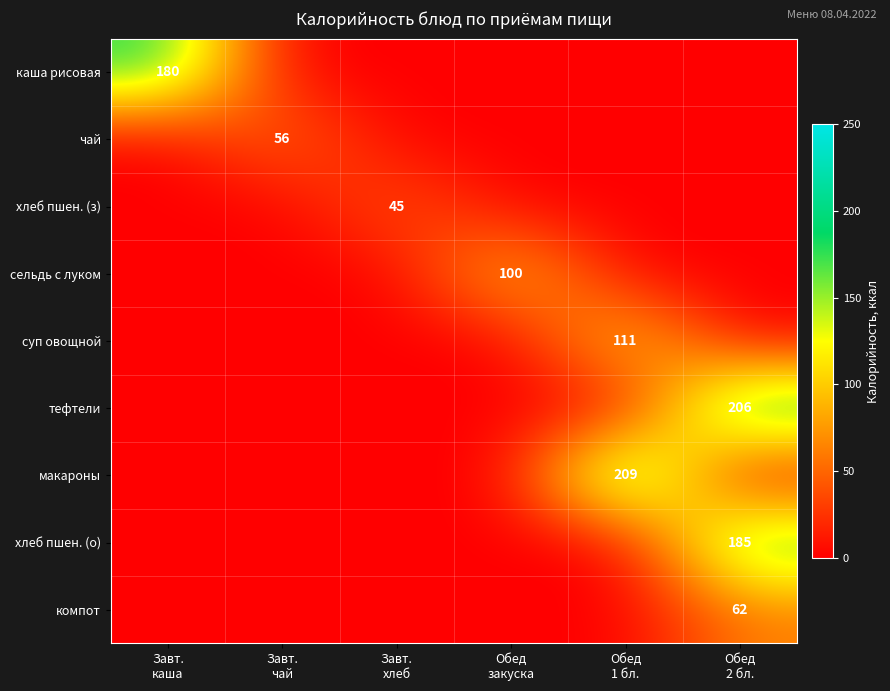

Is it true that хлеб пшен. (о) equals 0 at Завт. хлеб?

True